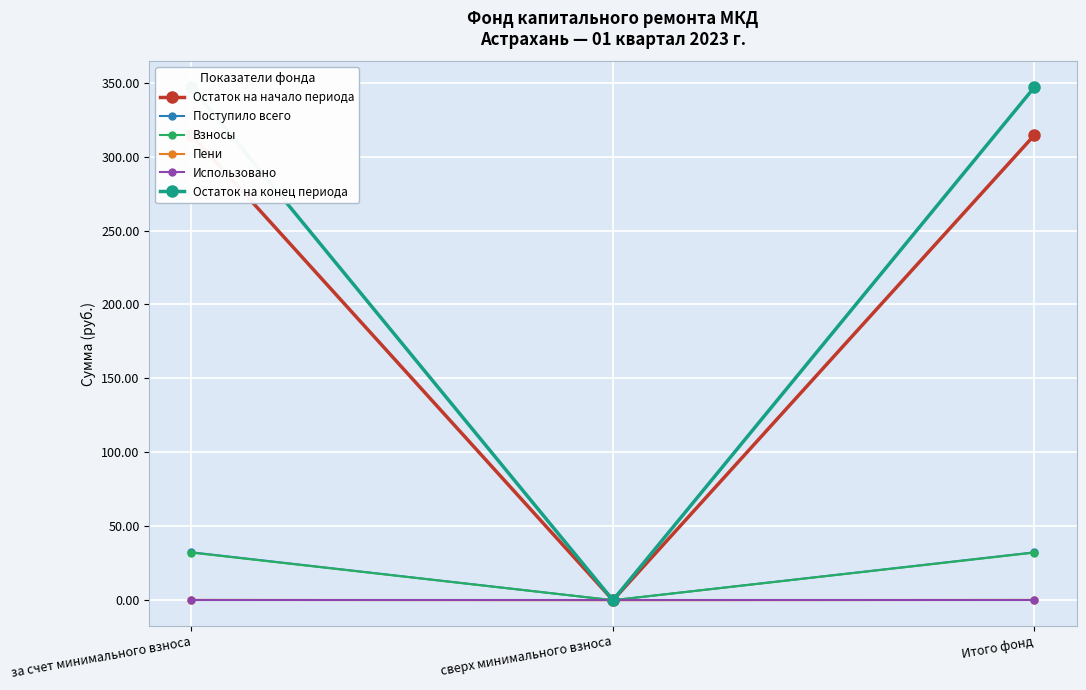

How many series are shown in this chart?

6